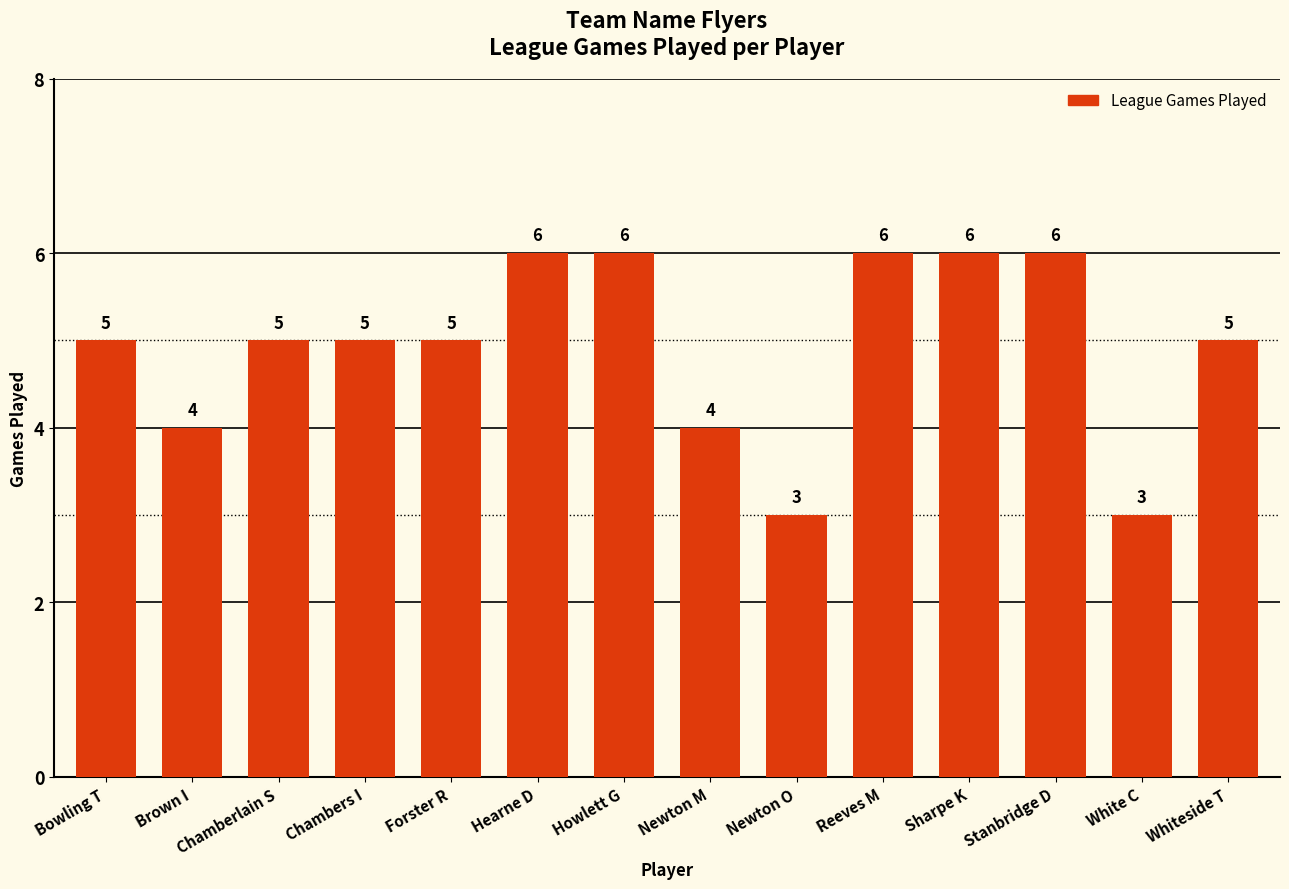

What is the difference between the maximum and second lowest values?

3